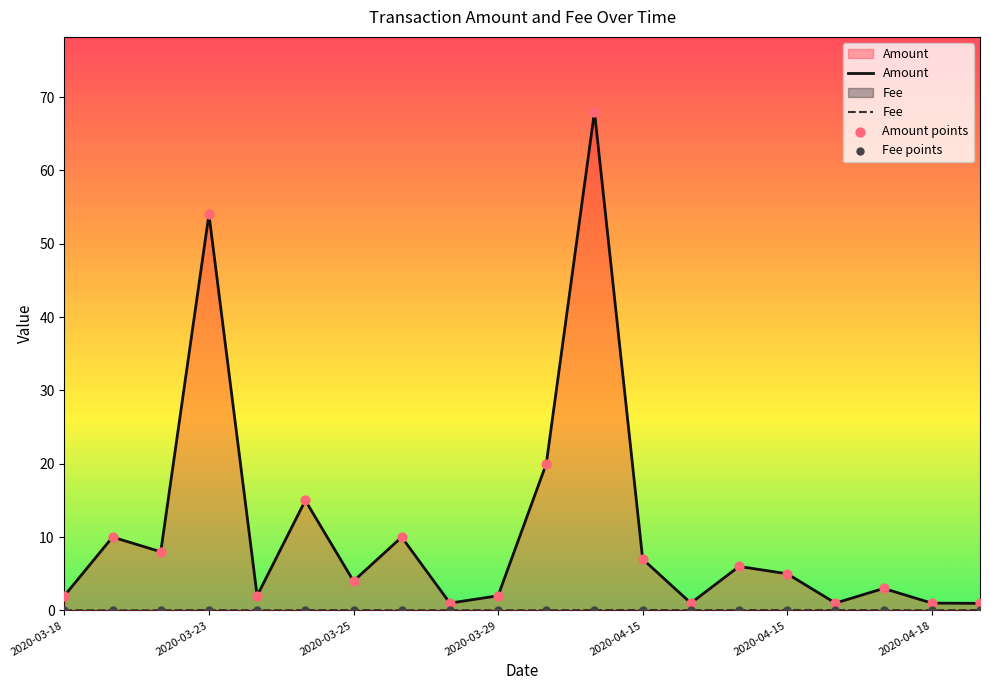

Which series contains the lowest Y value?

Fee